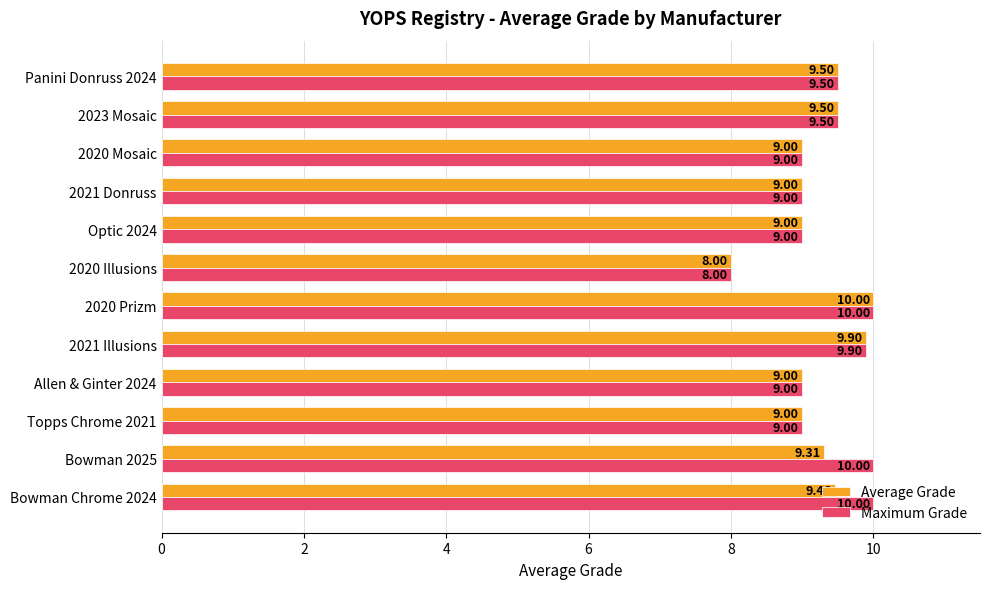

What is the total value across all series at 2021 Illusions?

19.8